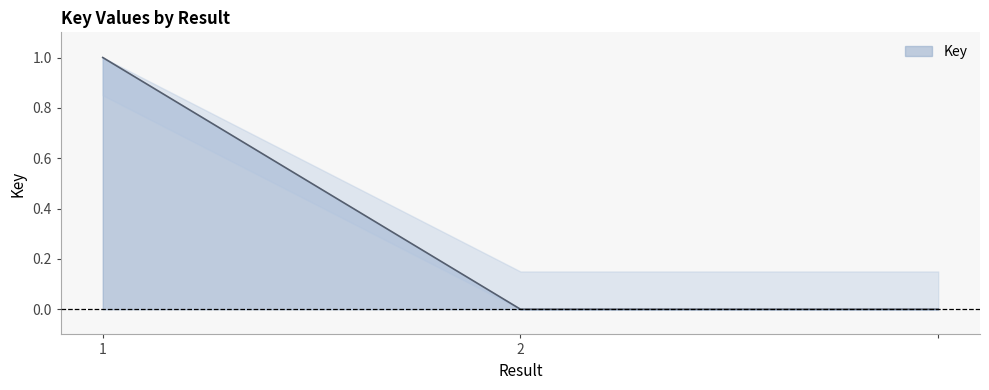

How many lines are shown in the chart?

1